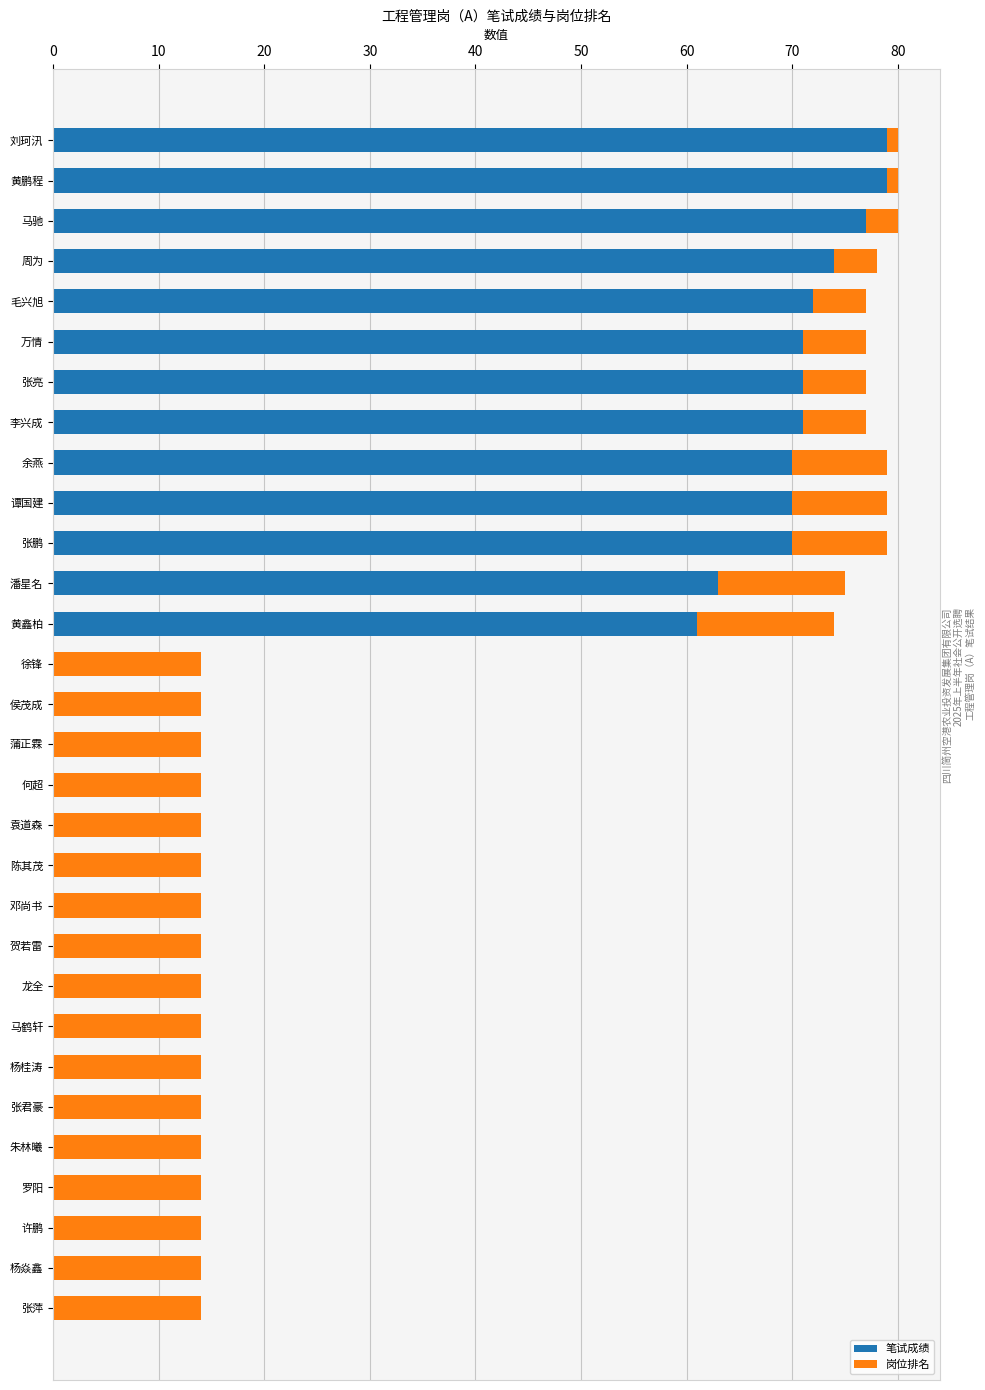

What is the total value across all series at 毛兴旭?

77